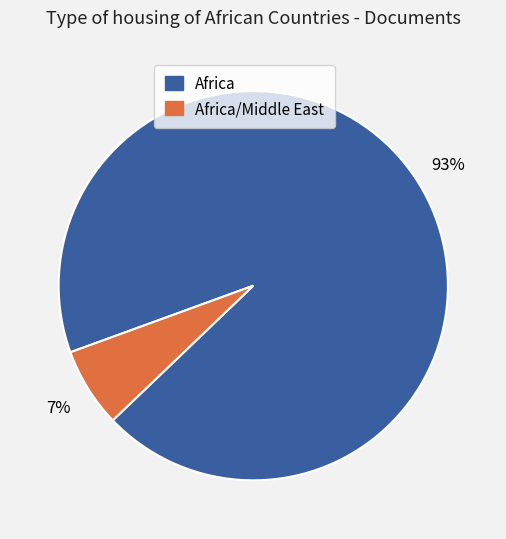

To the nearest percent, what is the average slice percentage?

50%